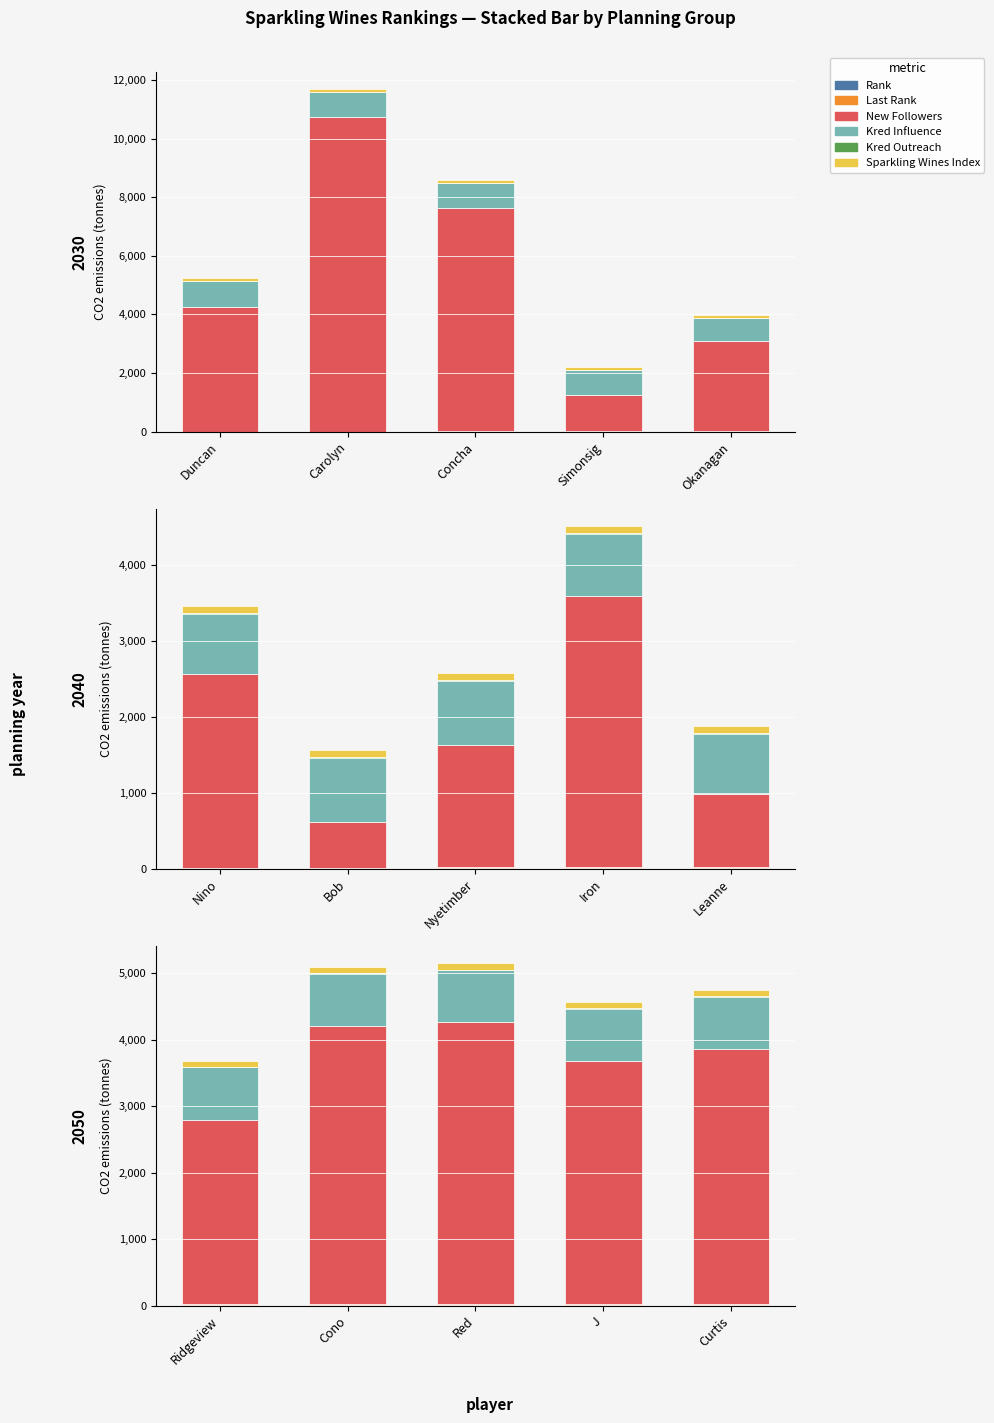

Rank the series at Curtis from lowest to highest value.

Kred Outreach, Rank, Last Rank, Sparkling Wines Index, Kred Influence, New Followers